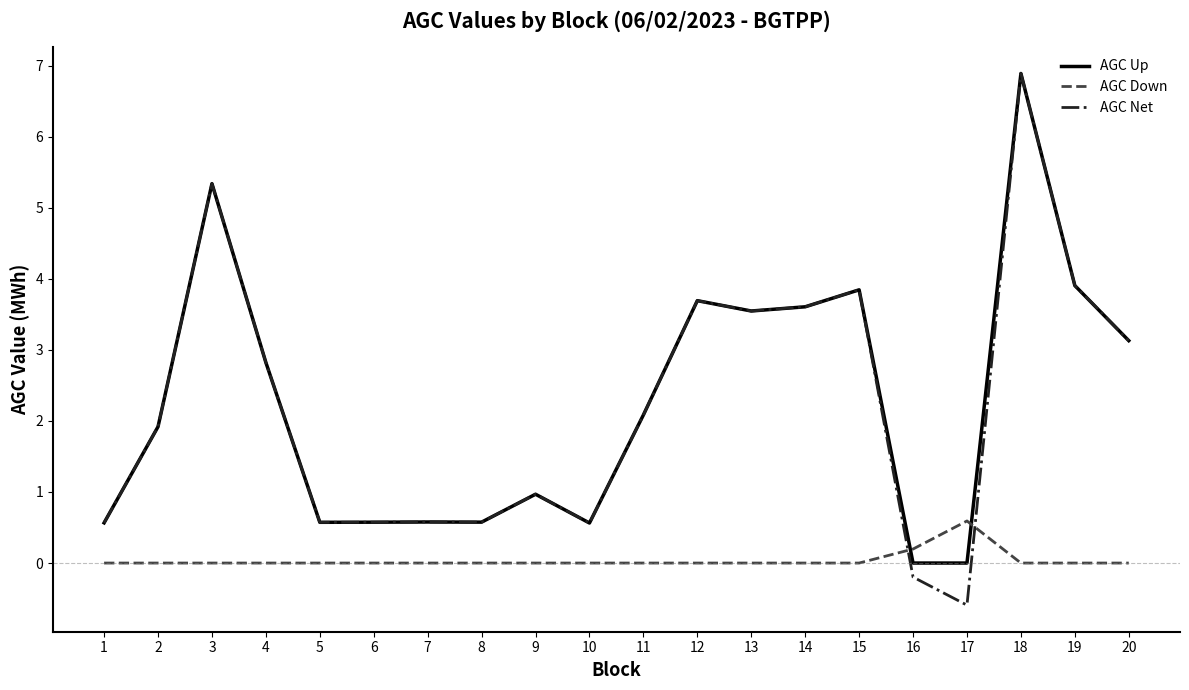

At how many categories does at least one series exceed 0?

20